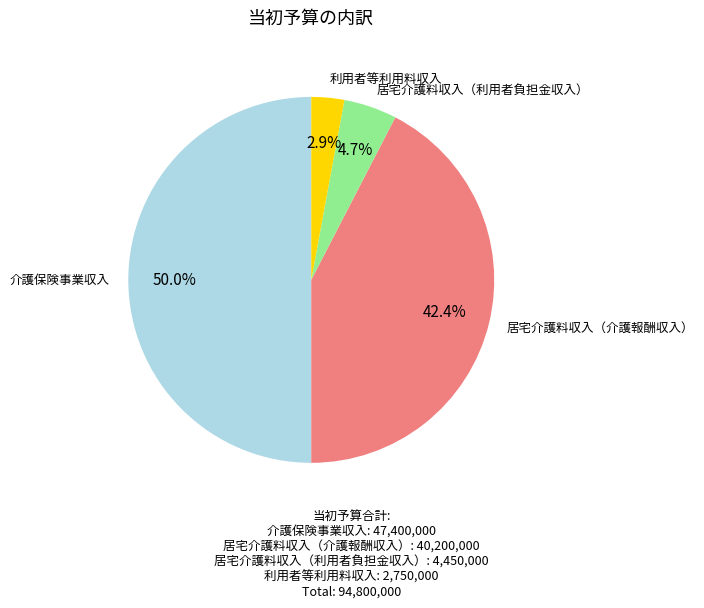

Do 利用者等利用料収入 and 介護保険事業収入 together represent more than half of the pie?

Yes